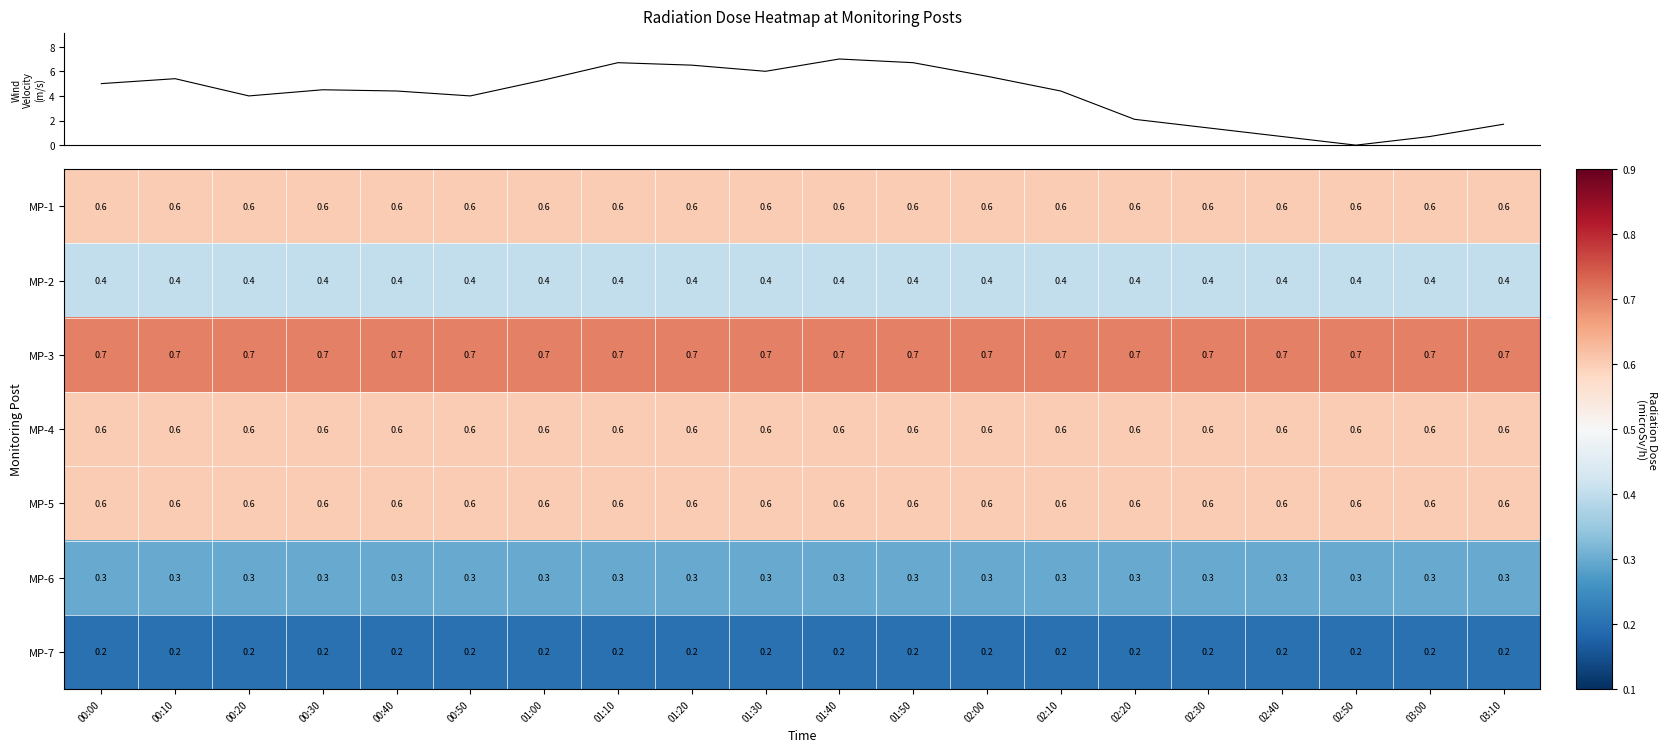

The MP-3 series shows 1.0 at 02:20. True or false?

False